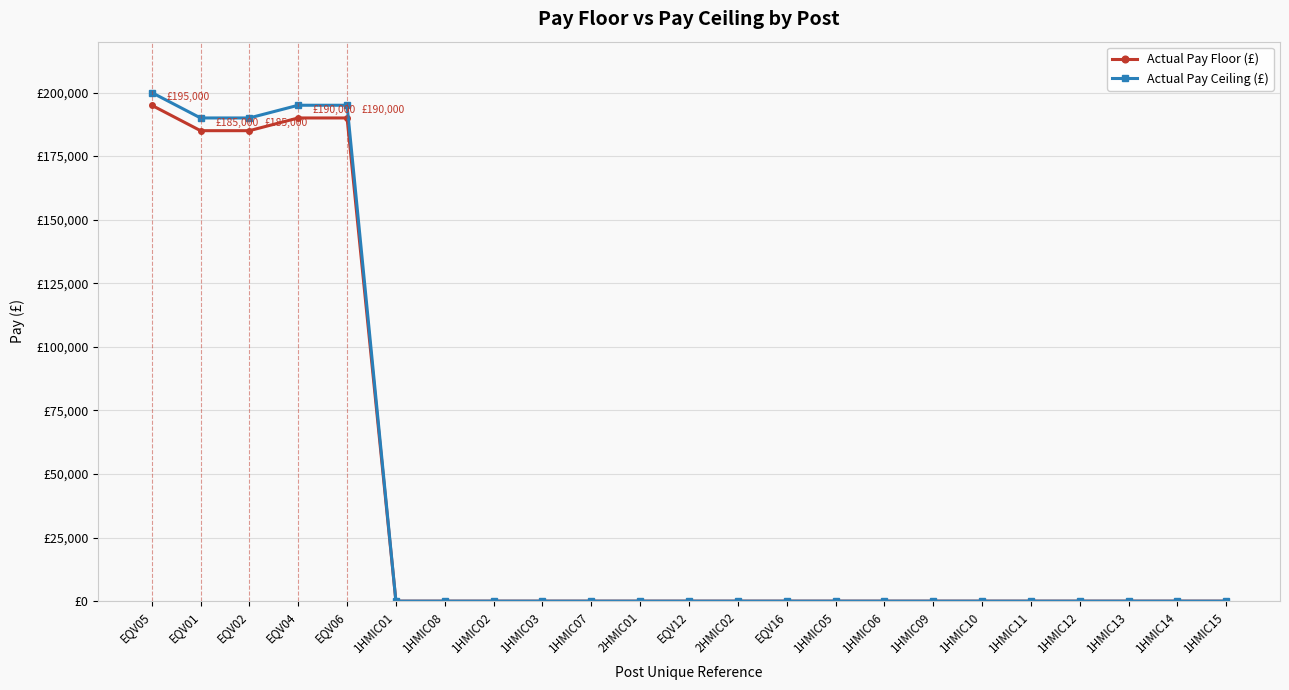

What are all the series names shown in the legend?

Actual Pay Floor (£), Actual Pay Ceiling (£)